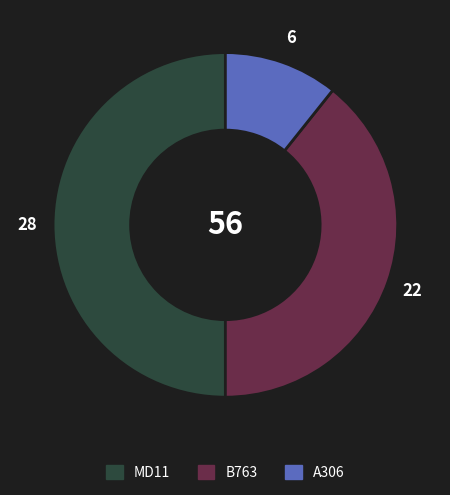

True or false: MD11 accounts for 50% of the total.

True